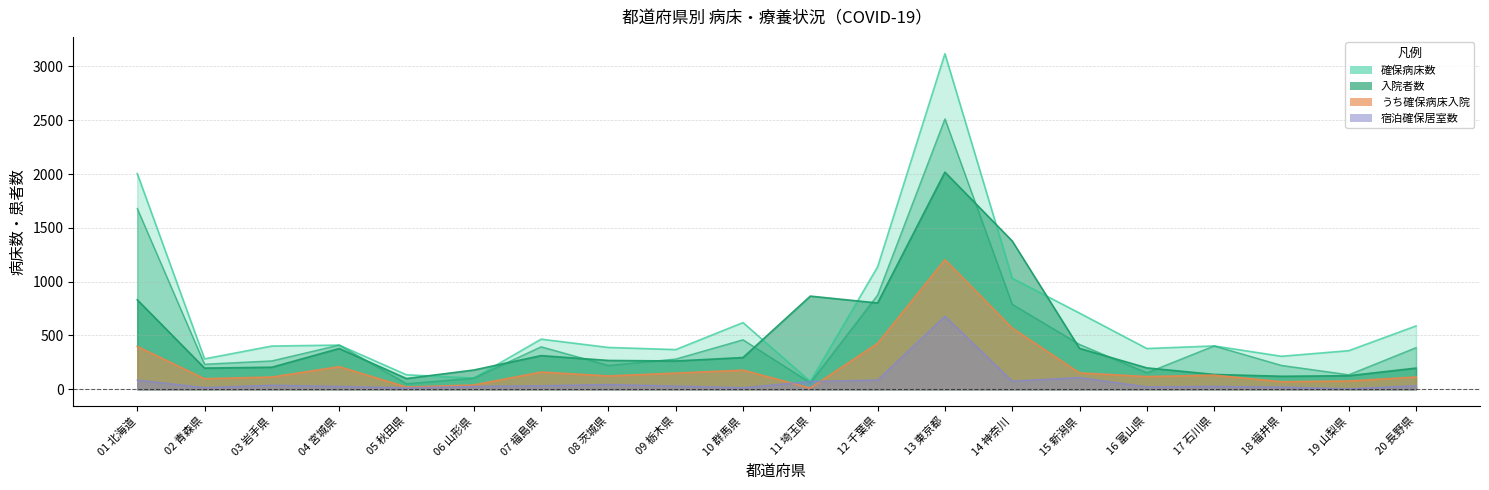

At which label is 確保病床数 closest to 1596?

01 北海道